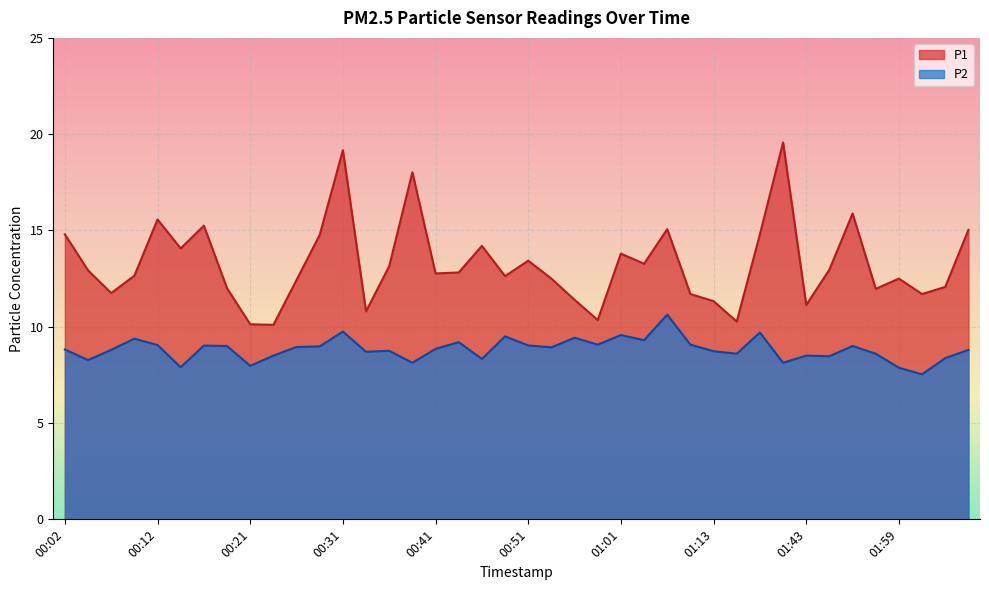

What position from the left is 01:46?

34